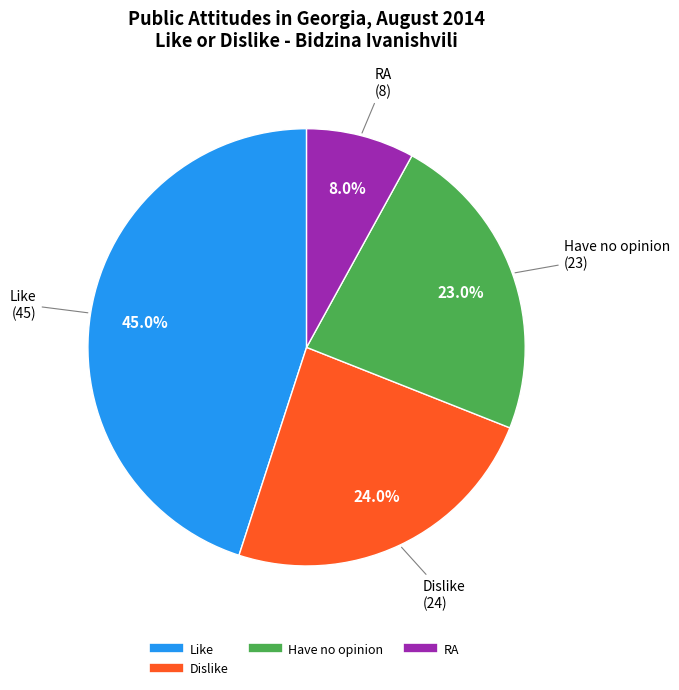

To the nearest percent, what is the average slice percentage?

25%